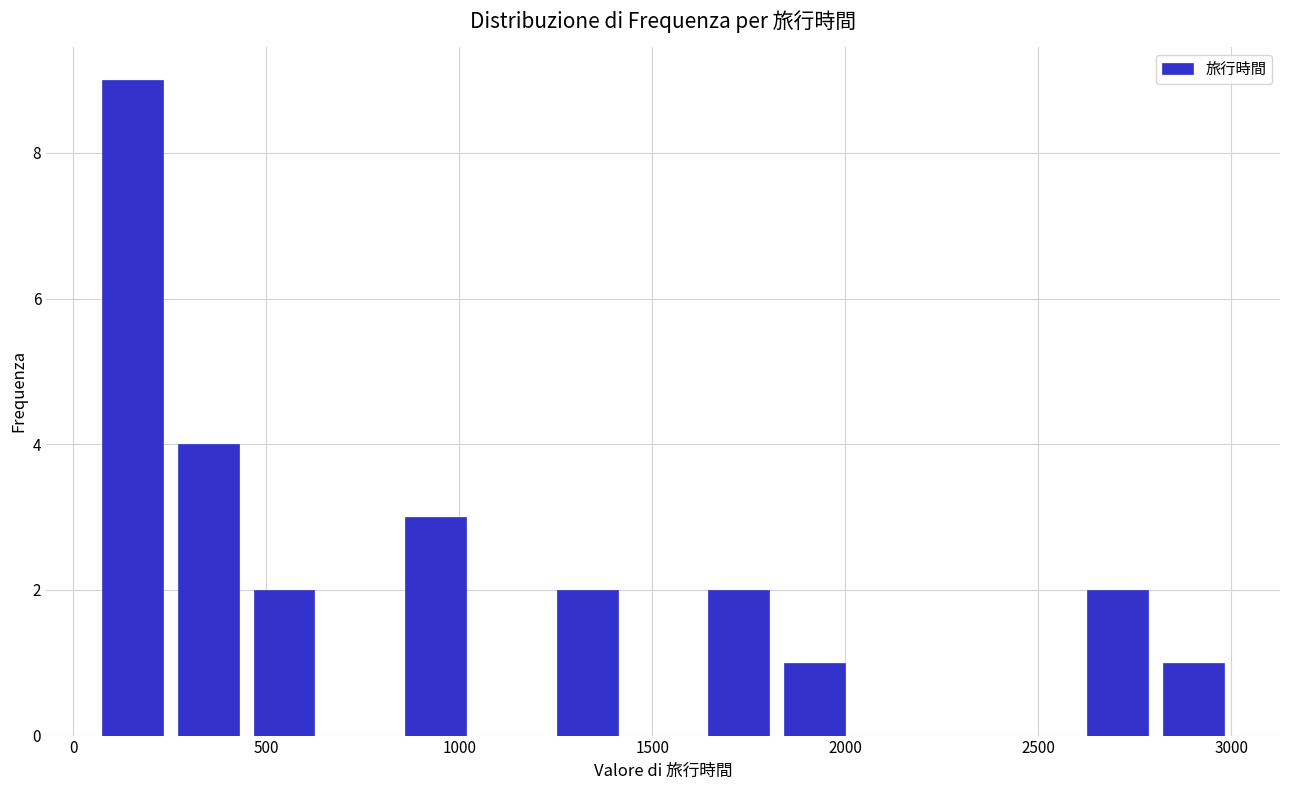

Read against the x-axis, roughly where is the centre of the tallest bar?

150